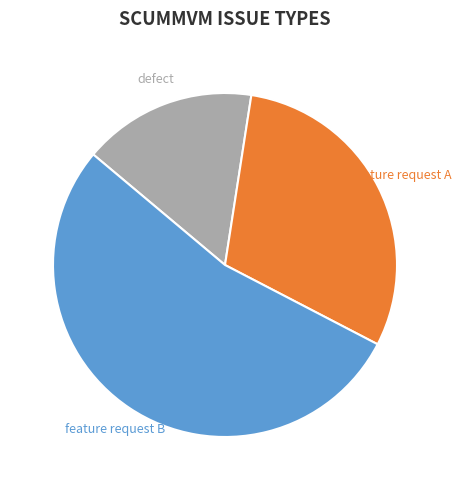

Which has a higher value, feature request B or feature request A?

feature request B